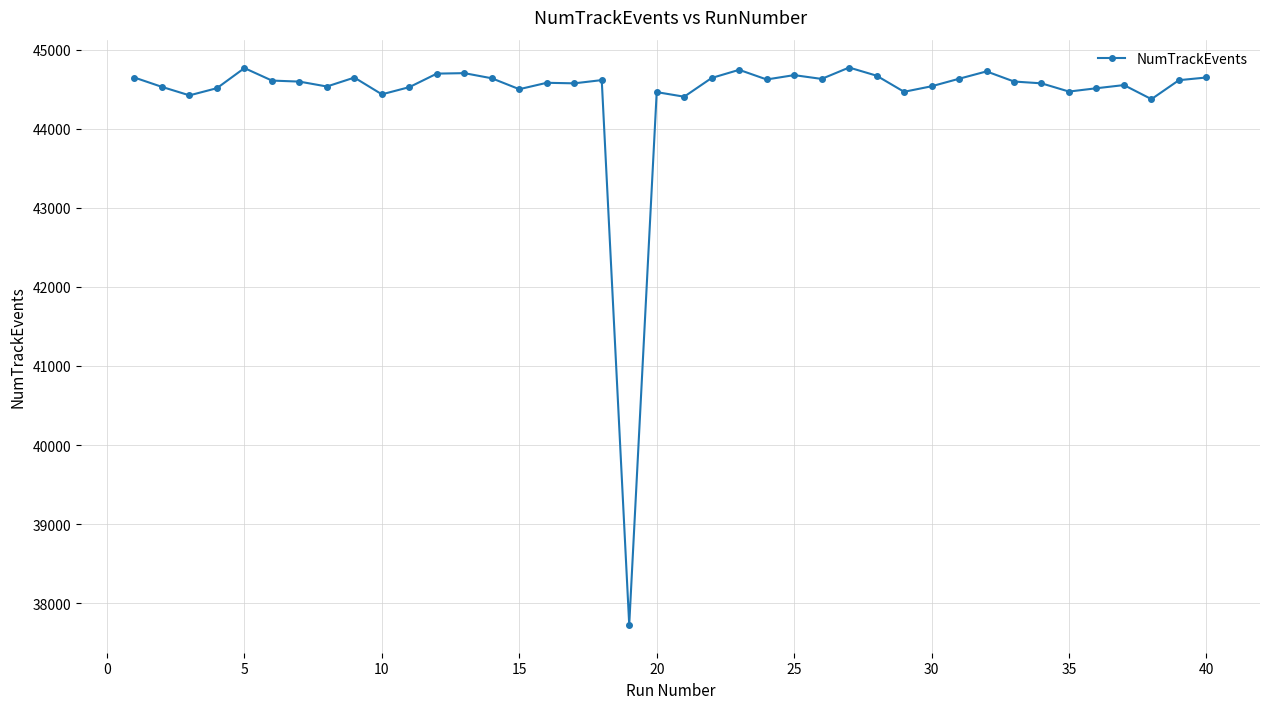

True or false: the data has more than 1 interior local peaks.

True